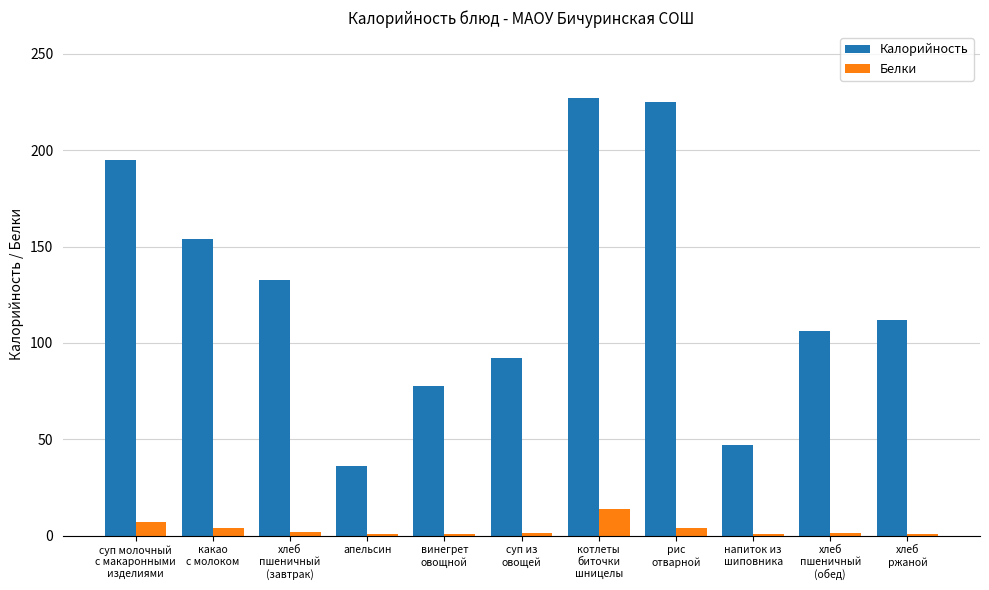

What is the sum of all Белки values?

36.7